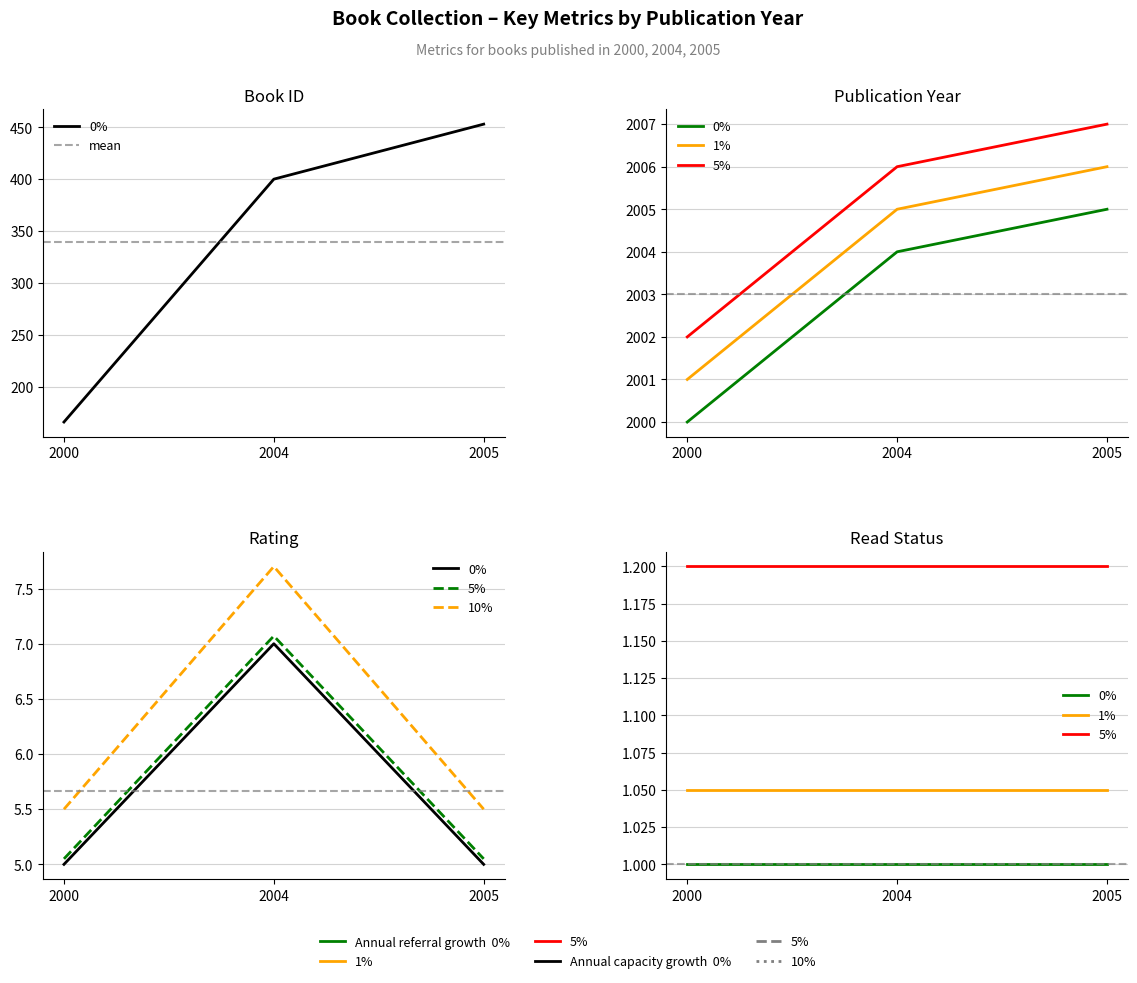

The id series shows 453 at 2005. True or false?

True